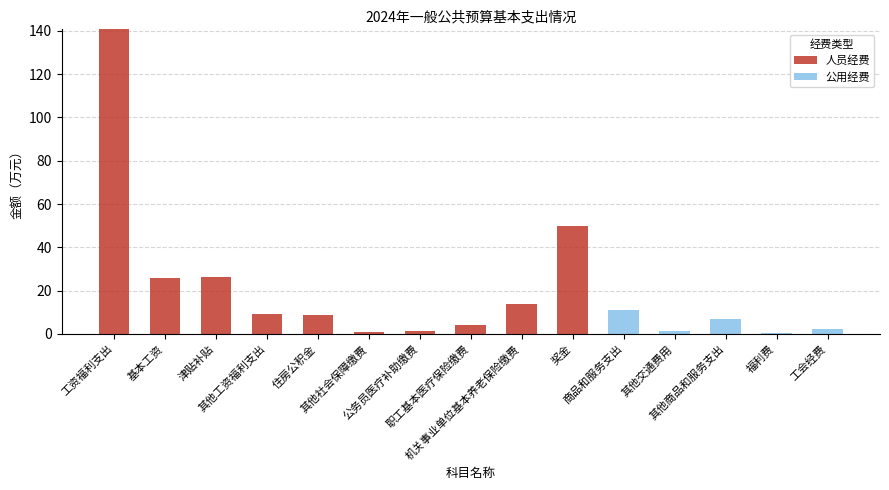

What is the sum of all 人员经费 values?

281.4